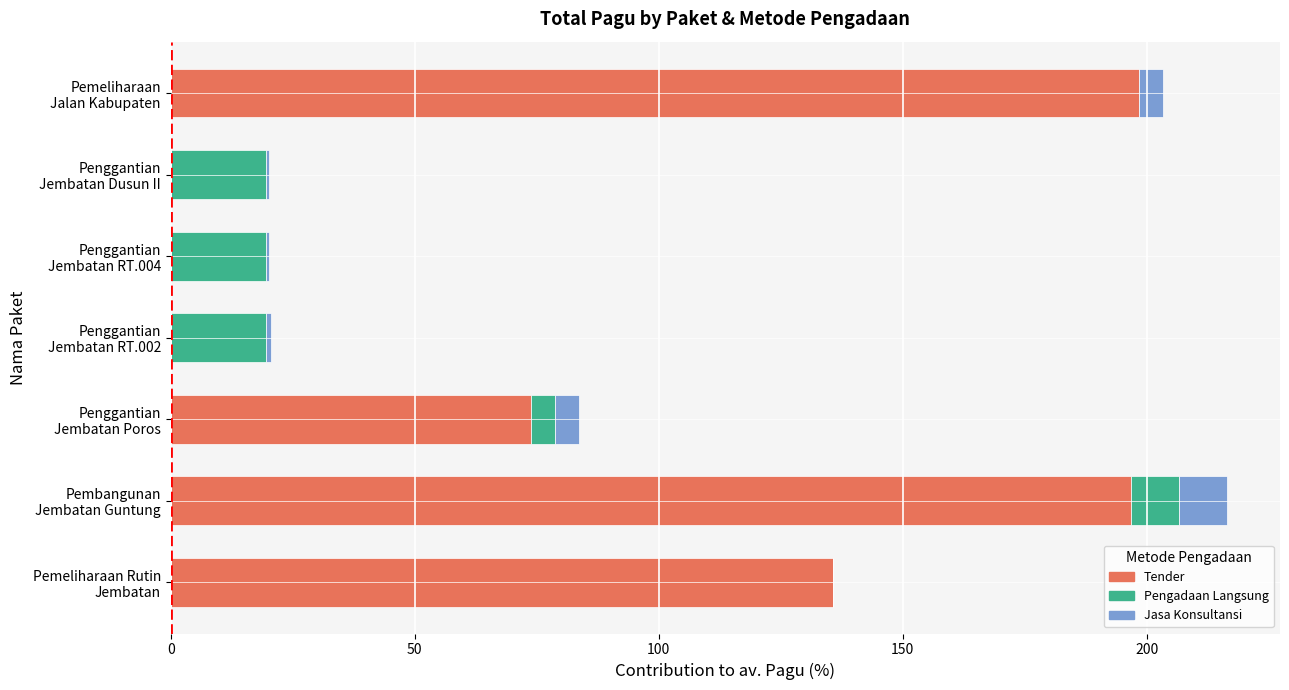

What is the maximum value for Tender?

198.4